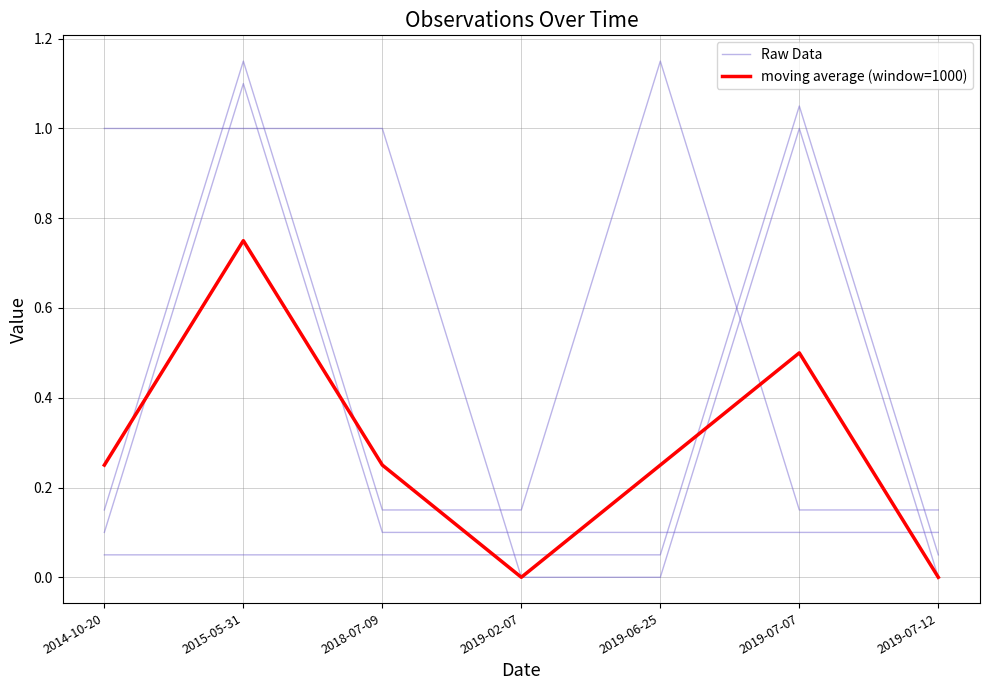

What are all the series names shown in the legend?

Raw Data, moving average (window=1000)